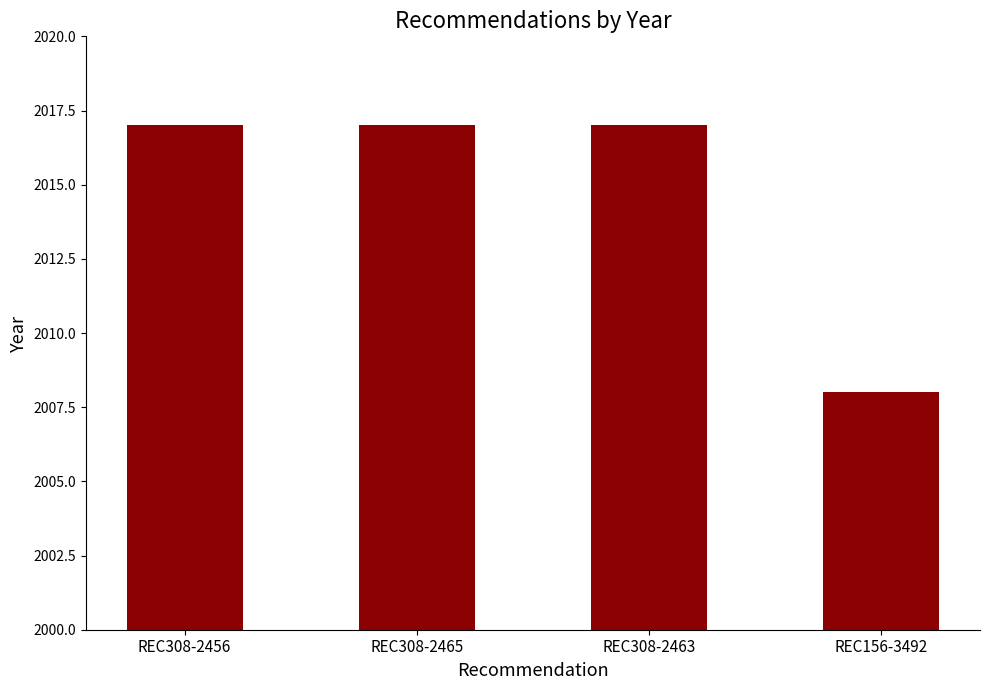

What is the label of the 1st bar from the left?

REC308-2456